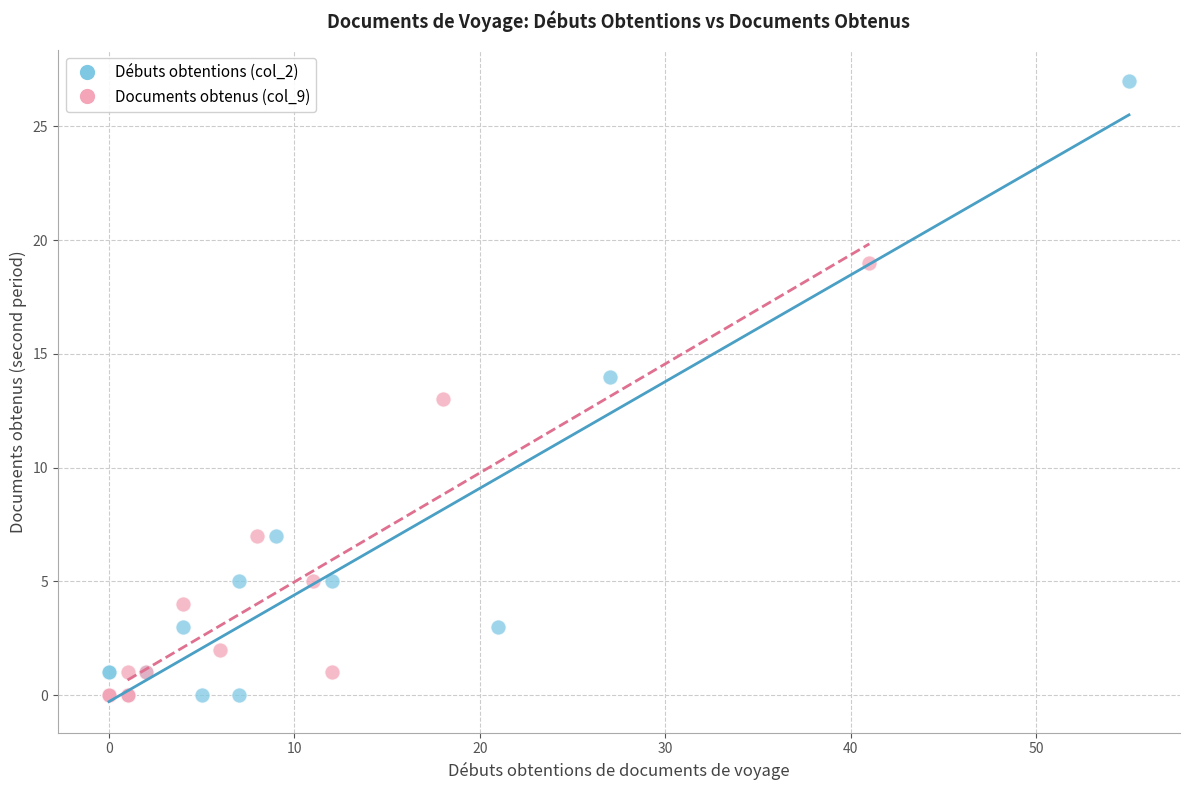

Which series reaches the maximum Y coordinate?

Débuts obtentions (col_2)